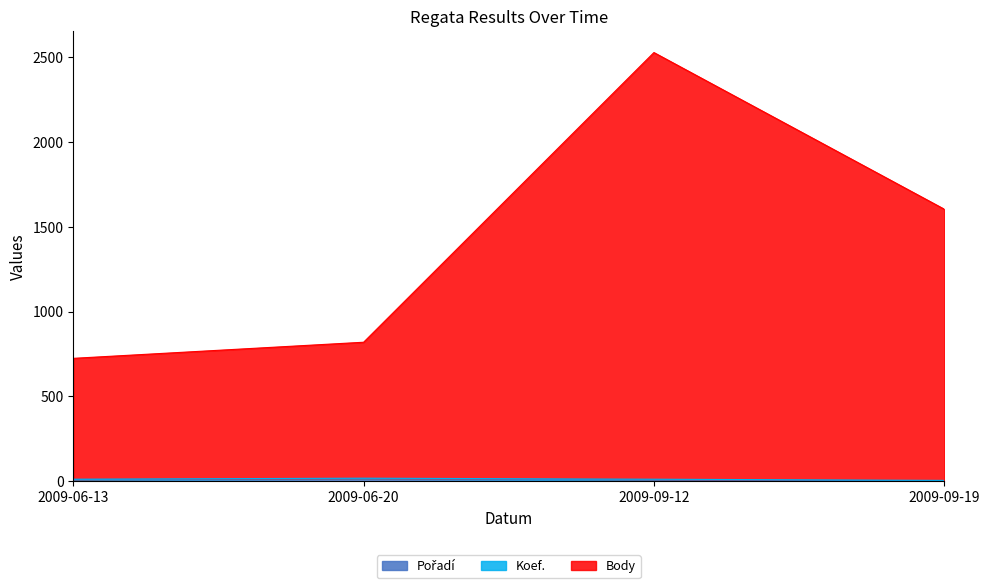

What is the spread (max minus min) of values at 2009-09-19?

1602